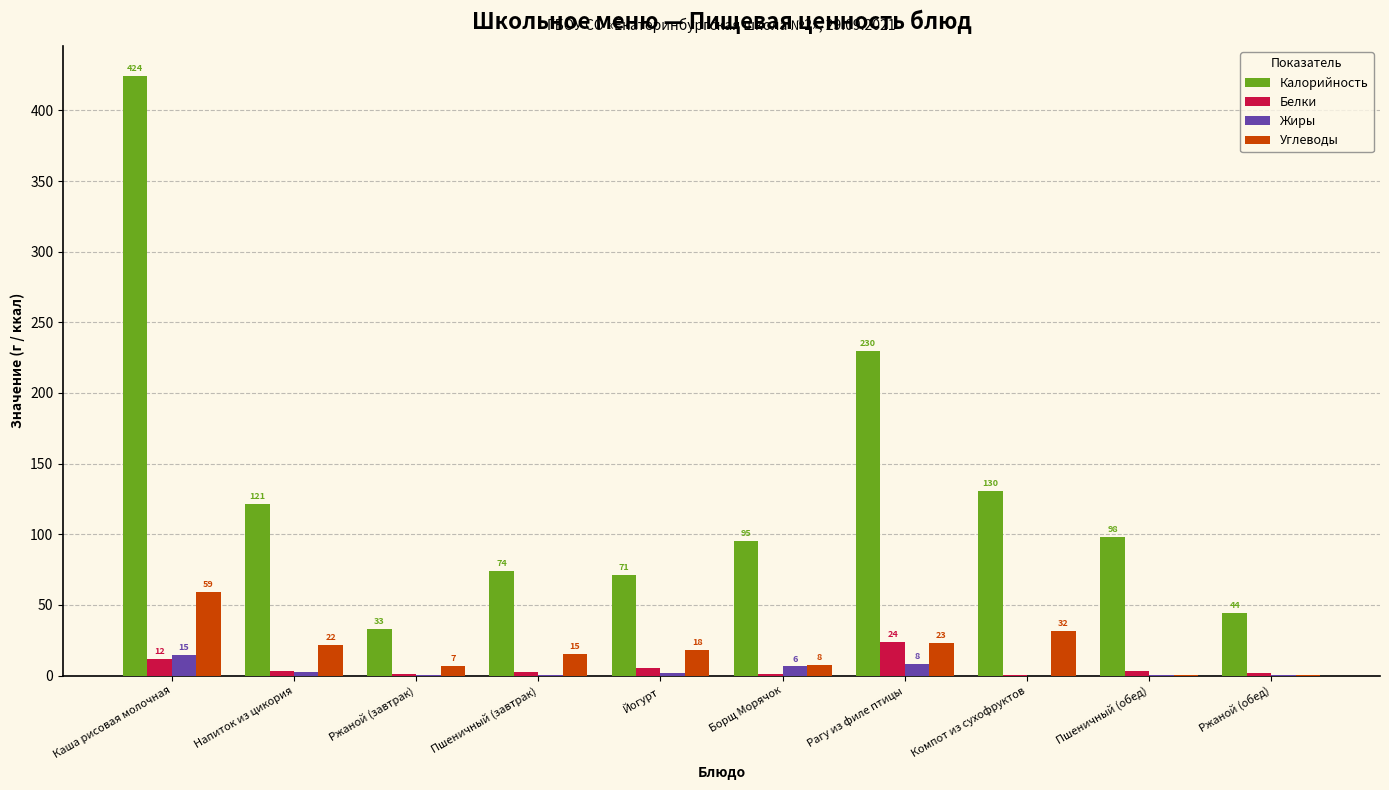

What are all the series names shown in the legend?

Калорийность, Белки, Жиры, Углеводы